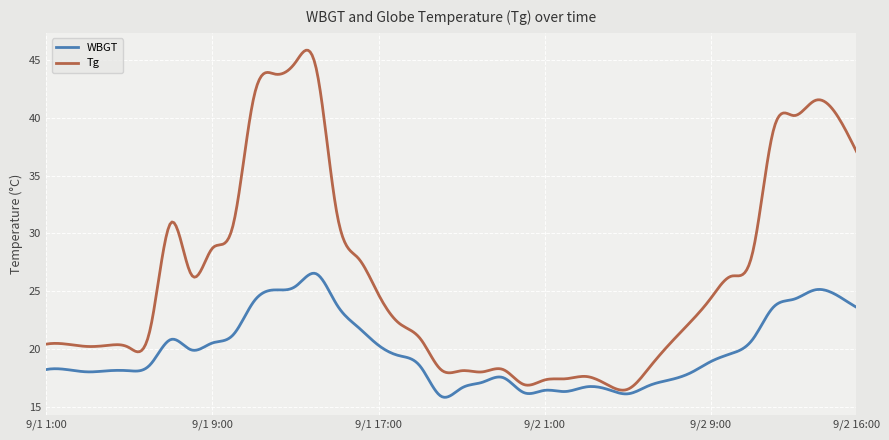

Rank the series by their average value, from lowest to highest.

WBGT, Tg